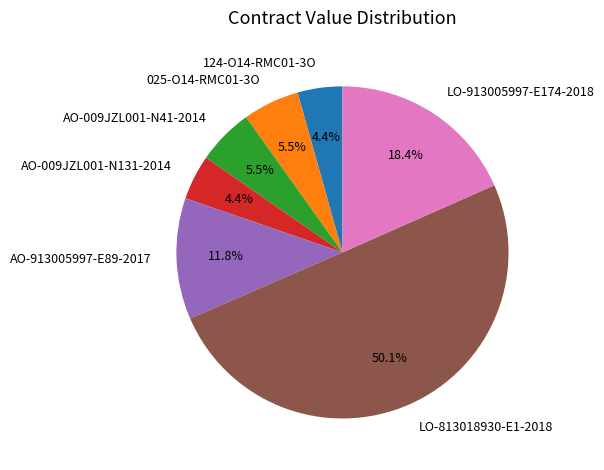

Is it true that LO-913005997-E174-2018 is 8% of the pie?

False